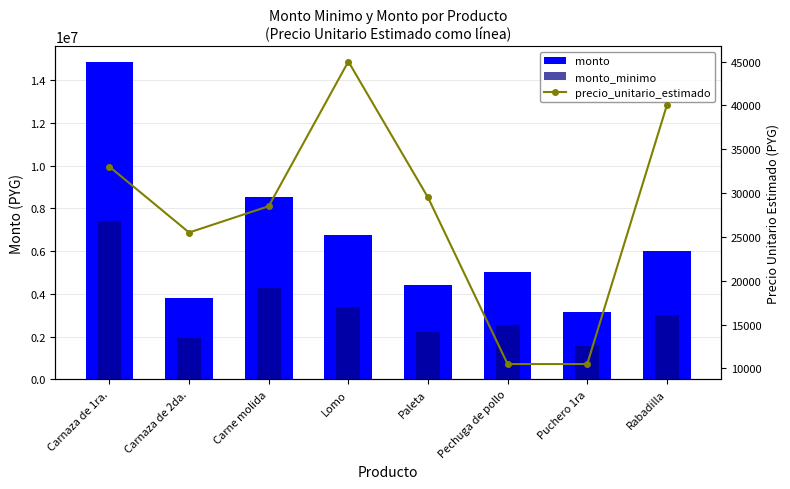

Reading left to right, transcribe all the data shown in this chart.

monto: Carnaza de 1ra.=14850000	Carnaza de 2da.=3825000	Carne molida=8550000	Lomo=6750000	Paleta=4425000	Pechuga de pollo=5040000	Puchero 1ra=3150000	Rabadilla=6000000
monto_minimo: Carnaza de 1ra.=7425000	Carnaza de 2da.=1912500	Carne molida=4275000	Lomo=3375000	Paleta=2212500	Pechuga de pollo=2520000	Puchero 1ra=1575000	Rabadilla=3000000
precio_unitario_estimado: Carnaza de 1ra.=33000	Carnaza de 2da.=25500	Carne molida=28500	Lomo=45000	Paleta=29500	Pechuga de pollo=10500	Puchero 1ra=10500	Rabadilla=40000